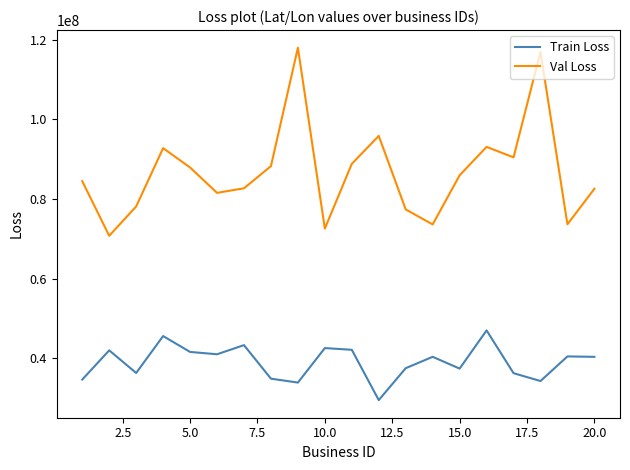

What is the greatest value displayed?

118042898.4